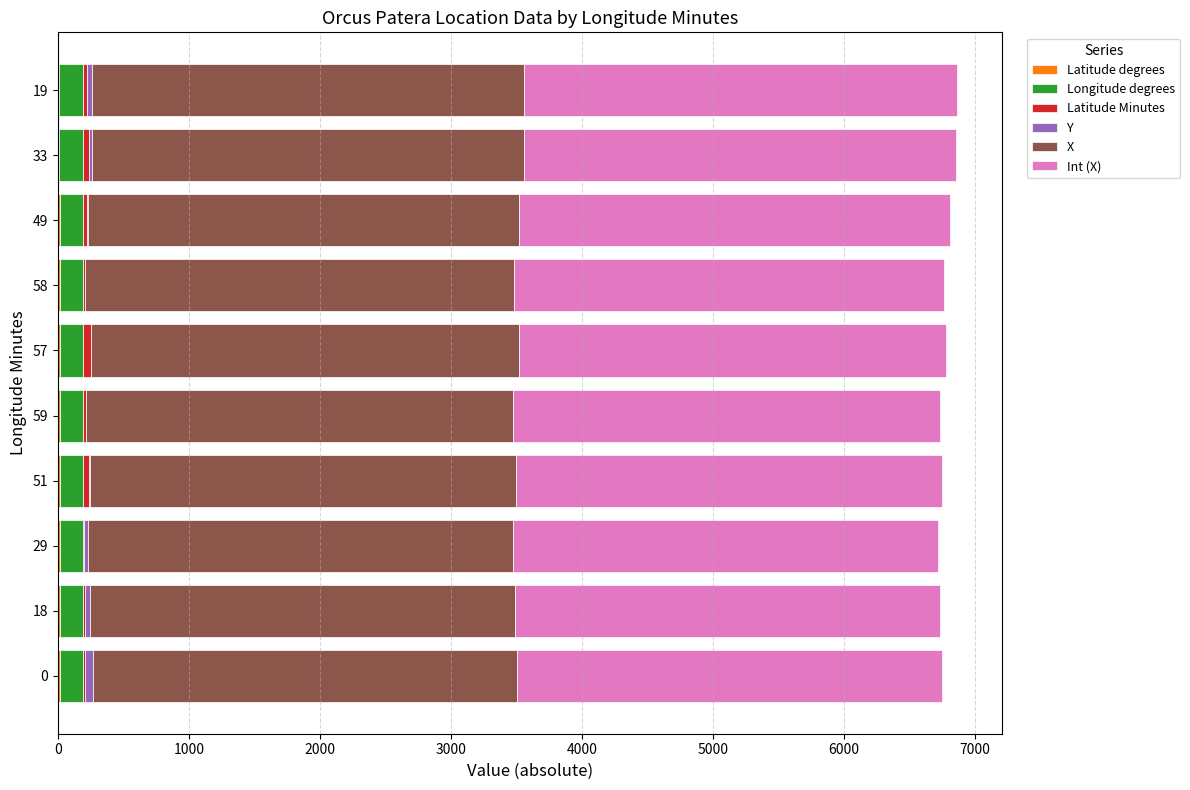

At how many categories does at least one series exceed 687?

10